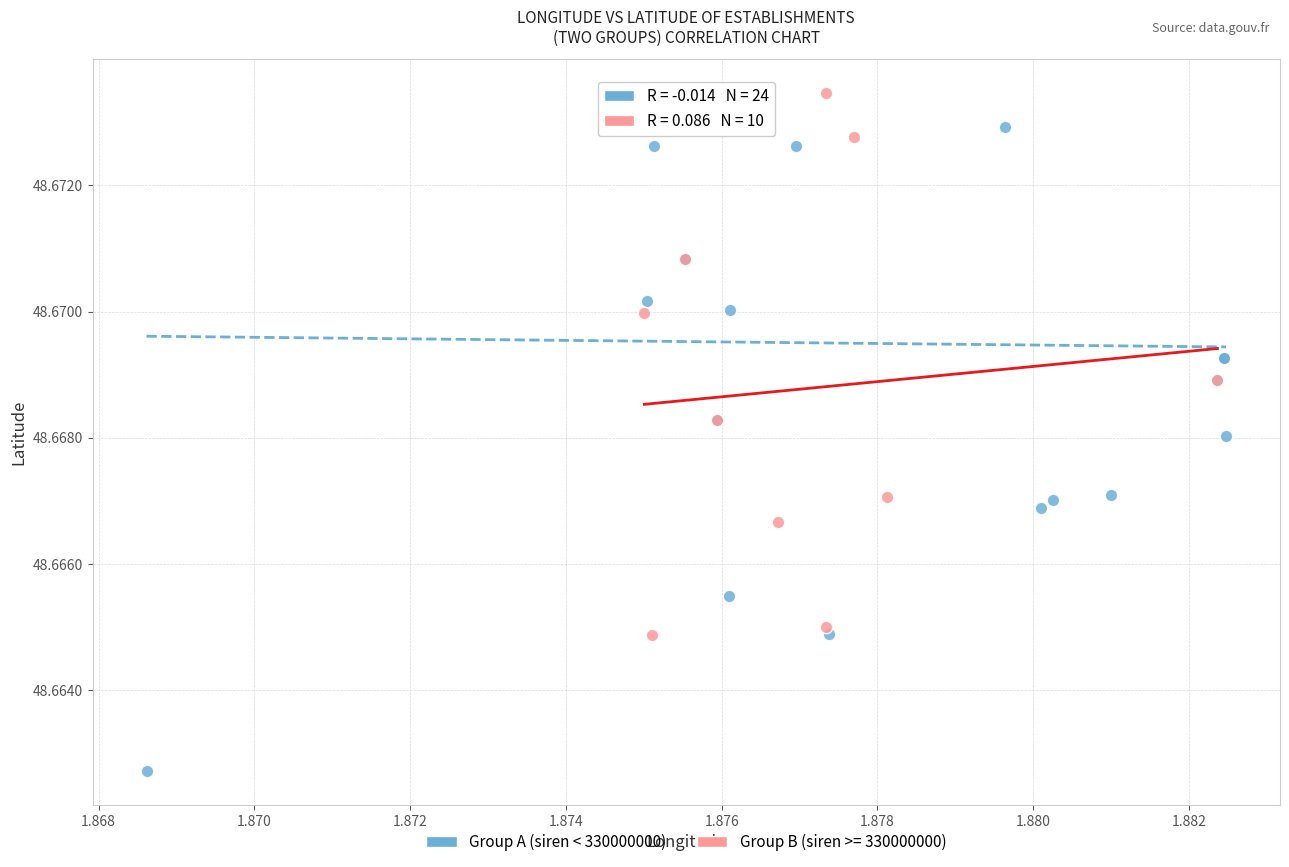

Which series reaches the minimum Y coordinate?

Group A (siren < 330000000)